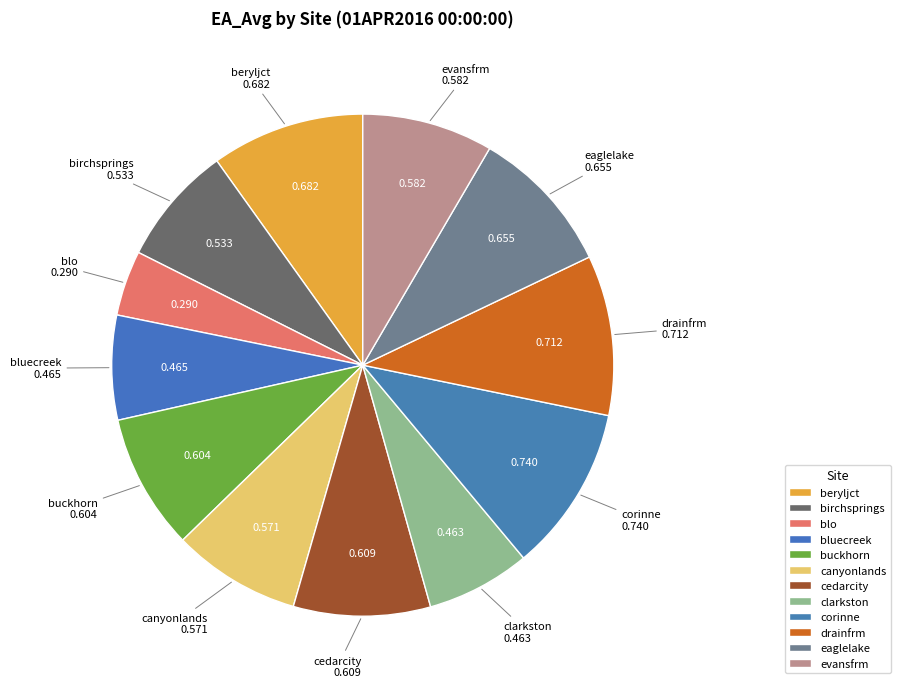

Is the sum of cedarcity and eaglelake greater than half?

No